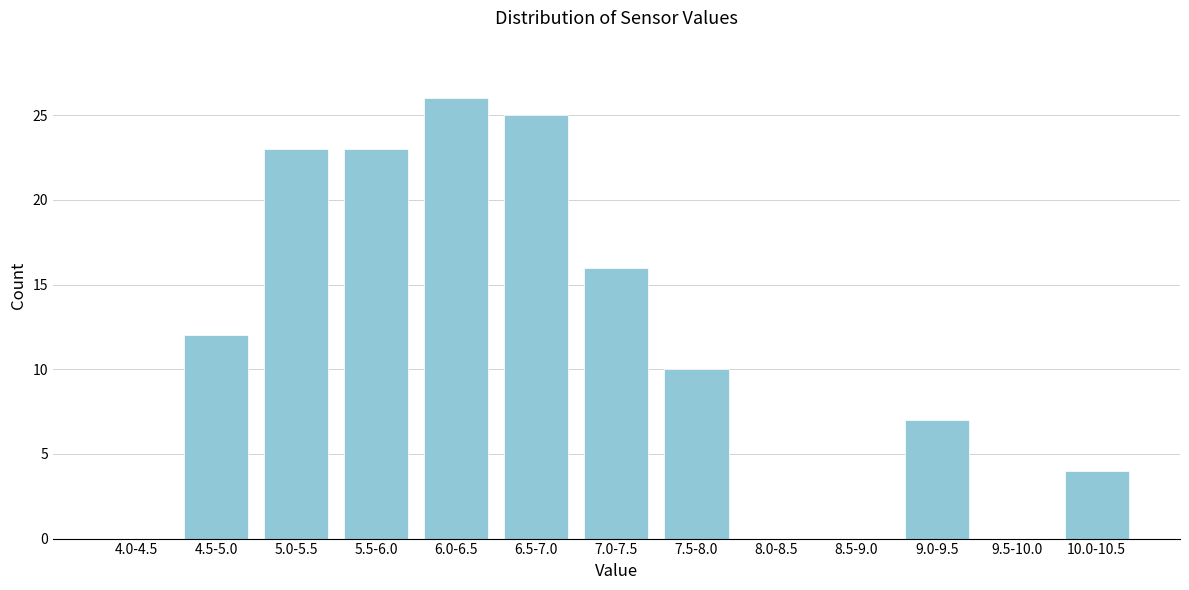

Reading left to right, what are all the values shown in this chart?

4.0-4.5=0	4.5-5.0=12	5.0-5.5=23	5.5-6.0=23	6.0-6.5=26	6.5-7.0=25	7.0-7.5=16	7.5-8.0=10	8.0-8.5=0	8.5-9.0=0	9.0-9.5=7	9.5-10.0=0	10.0-10.5=4